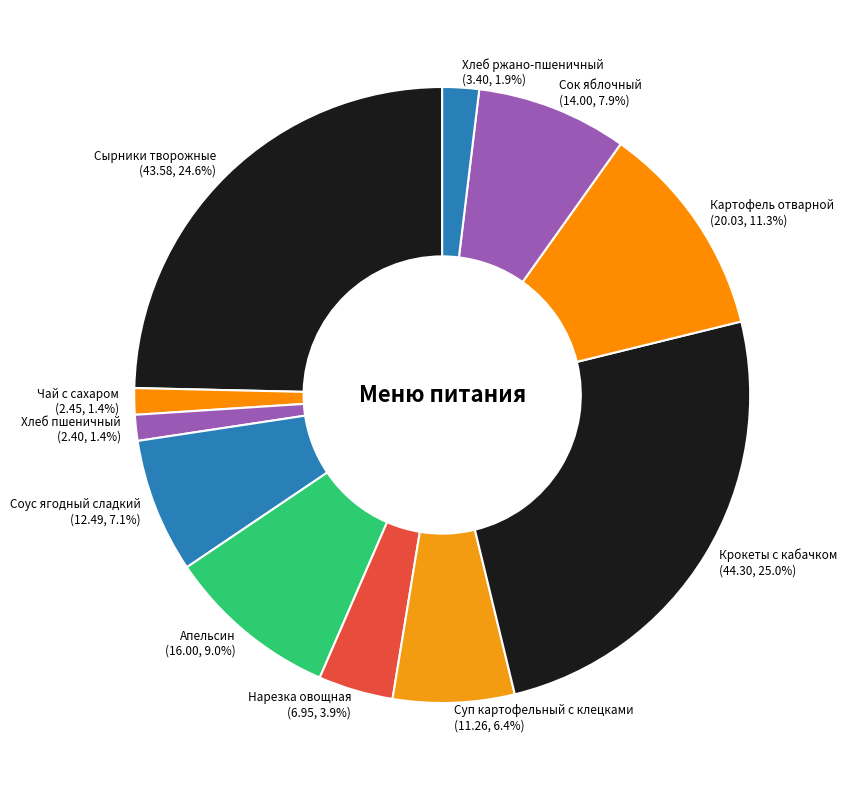

Do Соус ягодный сладкий and Чай с сахаром together represent more than half of the pie?

No